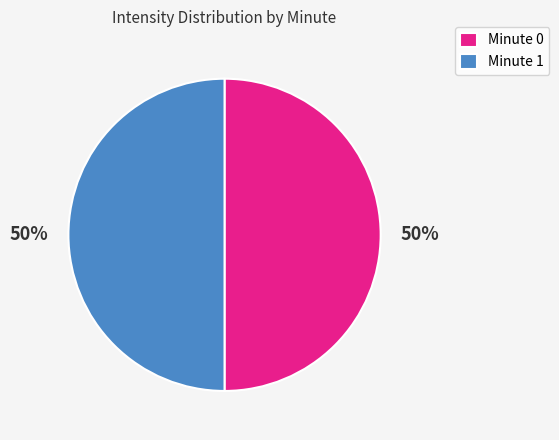

To the nearest percent, what is the combined percentage of Minute 0 and Minute 1?

100%